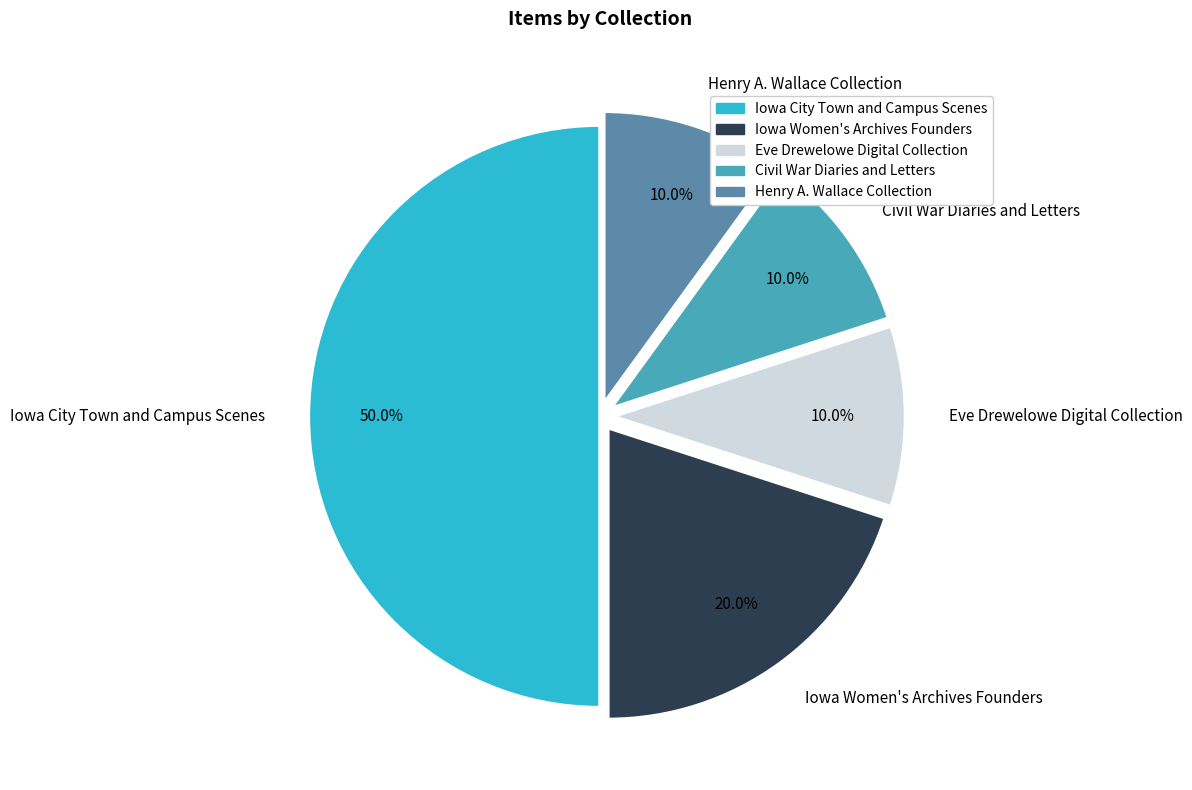

Count the number of slices in the pie.

5